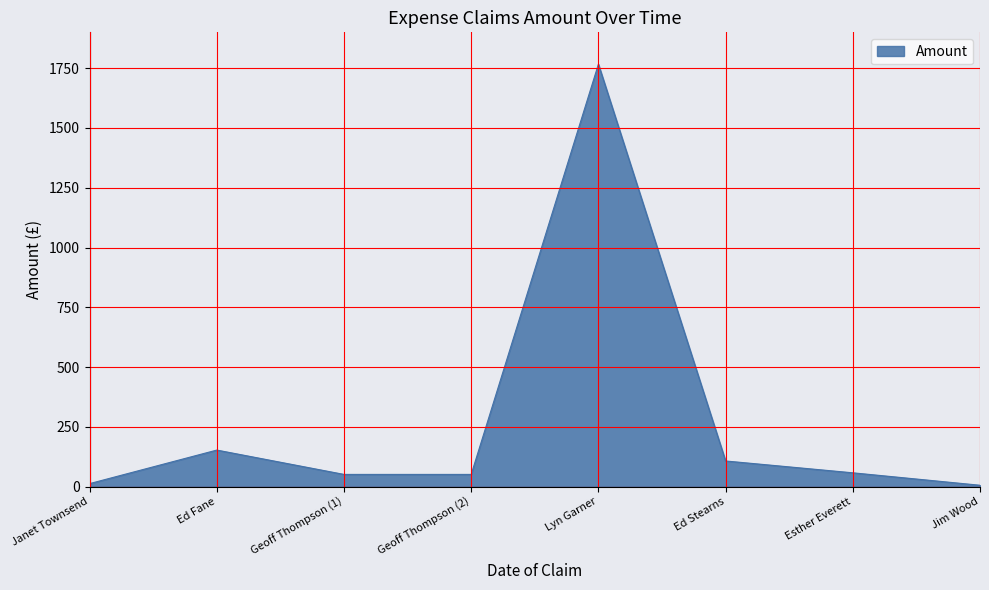

What is the smallest value displayed?

6.0